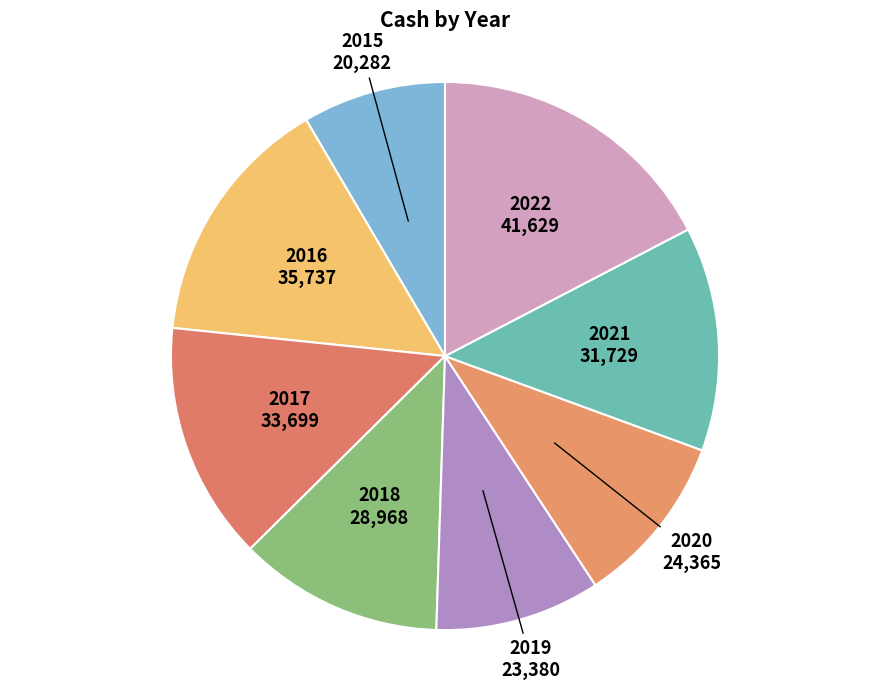

Combined, do 2021 and 2015 account for over 50%?

No